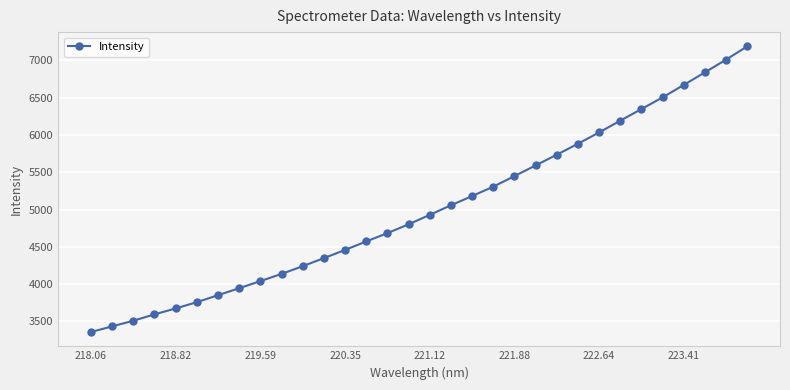

Reading left to right, transcribe all the data shown in this chart.

3356.1	3431.8	3507.6	3593.2	3672.3	3757.0	3850.7	3944.1	4039.8	4136.4	4240.2	4348.2	4458.0	4572.3	4683.7	4801.8	4928.6	5057.1	5180.8	5307.1	5448.4	5592.1	5735.8	5882.9	6034.4	6192.4	6348.2	6504.3	6671.6	6840.0	7011.1	7188.8